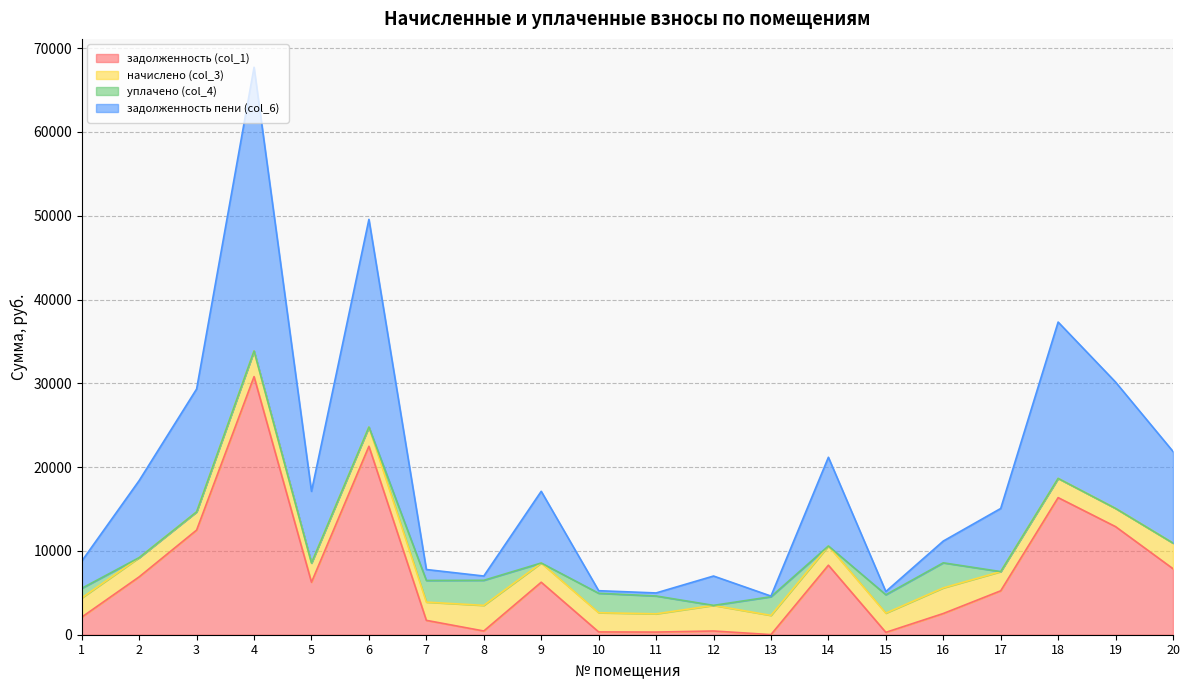

What is the value of the задолженность (col_1) point at the 15th from the left?

283.9